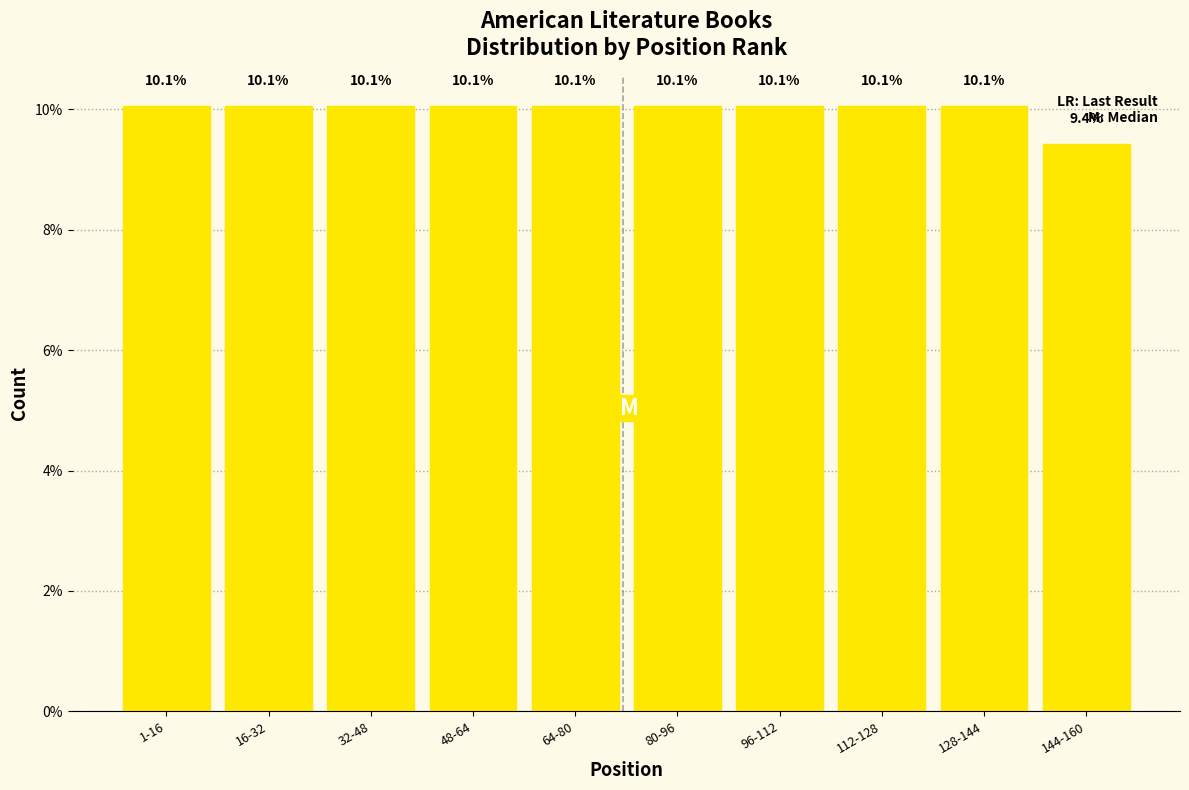

Reading left to right, what are all the values shown in this chart?

10.1	10.1	10.1	10.1	10.1	10.1	10.1	10.1	10.1	9.4